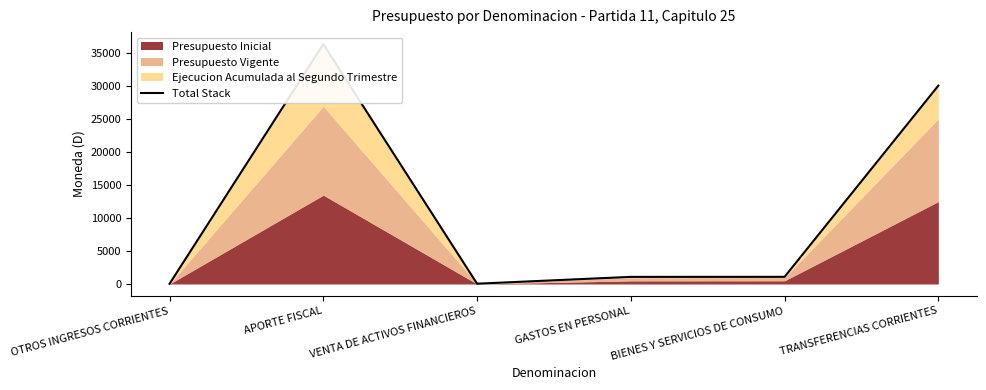

What is the sum of the values at APORTE FISCAL and TRANSFERENCIAS CORRIENTES?

66489